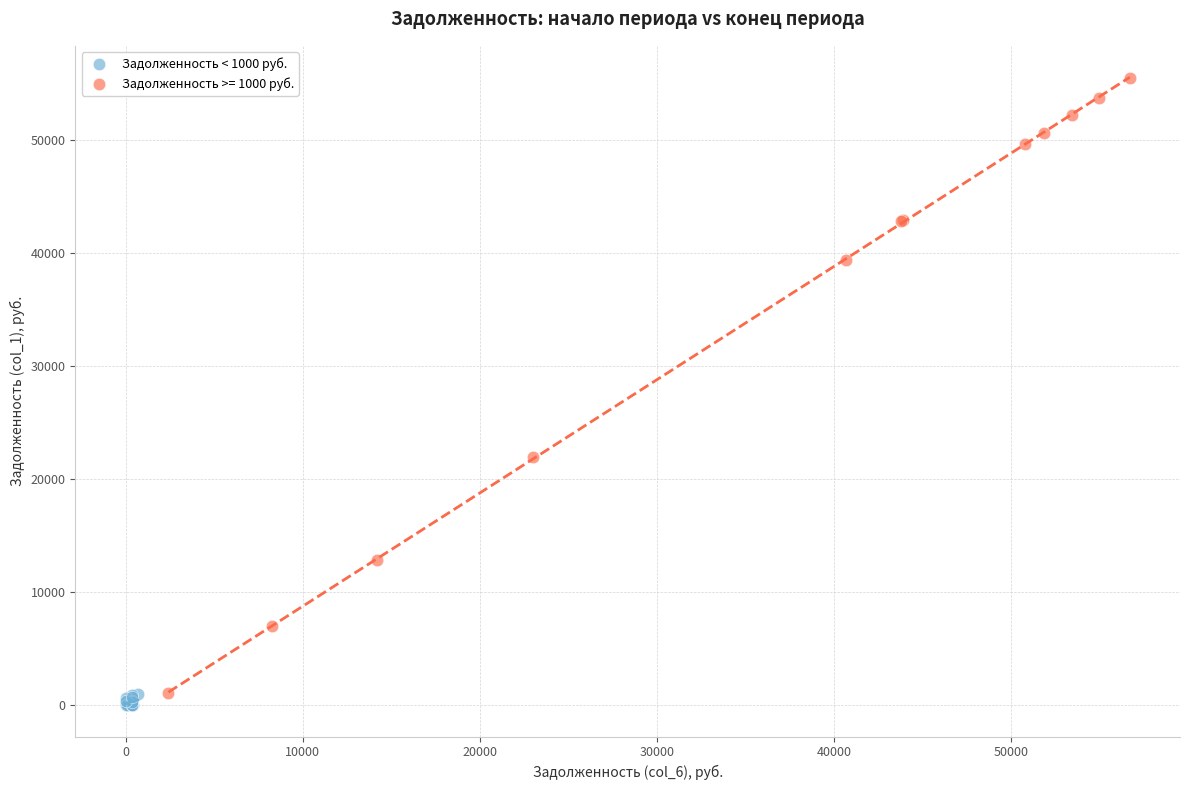

Which series has the widest spread of Y values?

Задолженность >= 1000 руб.